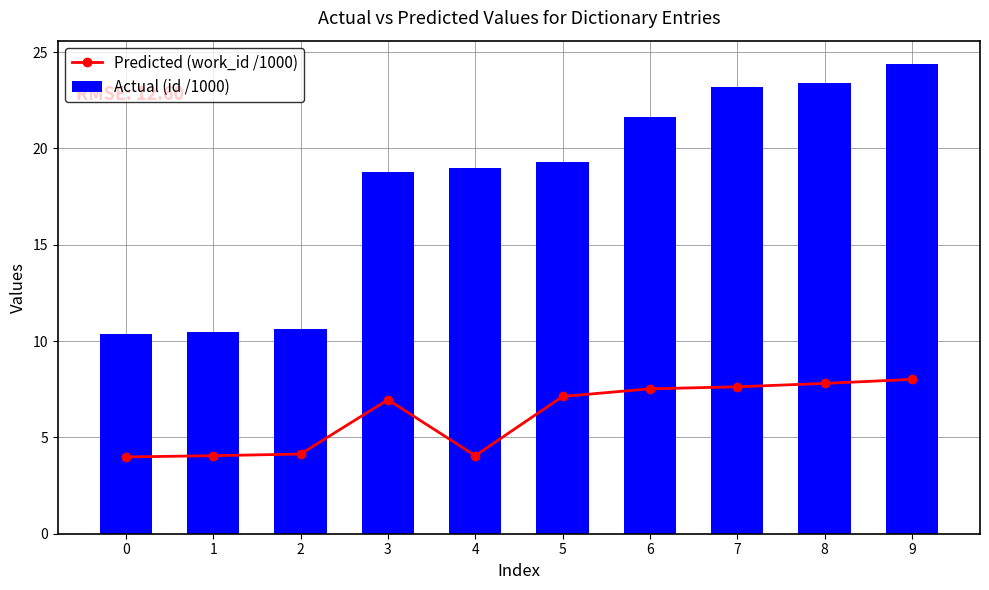

What is the value of the Predicted (work_id /1000) bar at the 3rd from the left?

4.1